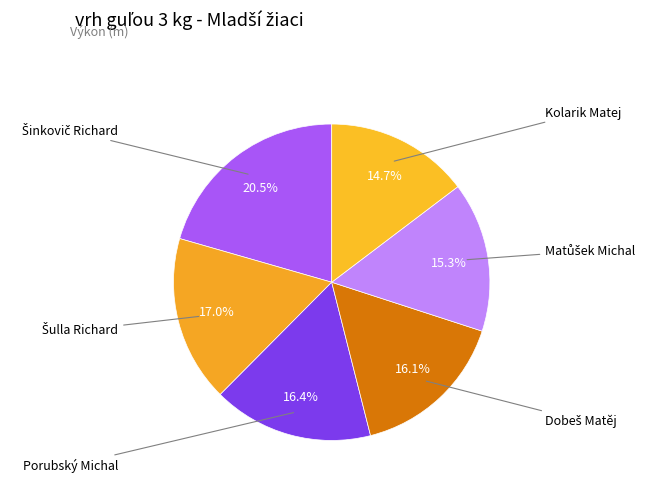

How many segments does this pie chart have?

6